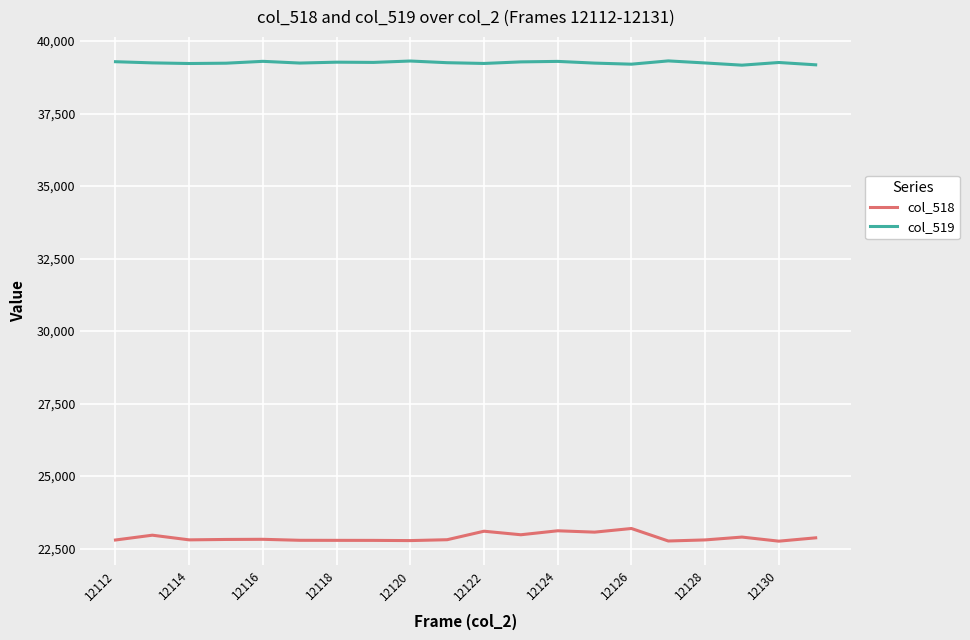

Which series has the largest total across all categories?

col_519